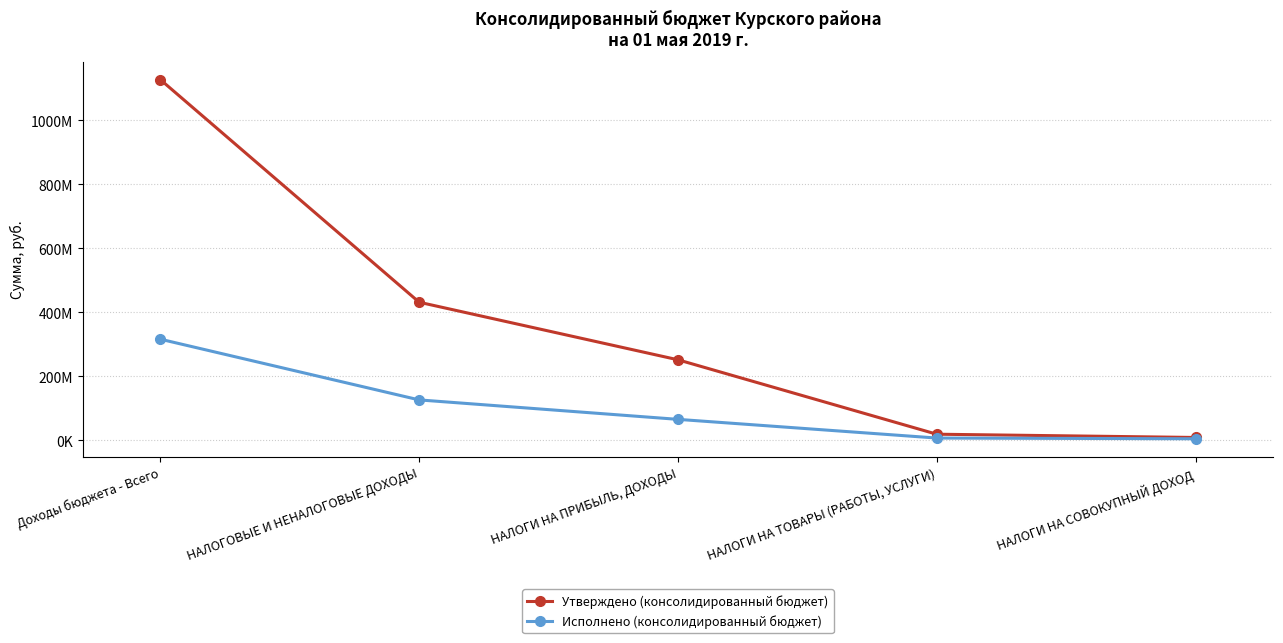

Reading left to right, extract all data points from this chart.

Утверждено (консолидированный бюджет): 1126896173.8	431182695.4	251261982.0	18623766.0	8429102.3
Исполнено (консолидированный бюджет): 315599175.8	125855924.5	65061841.6	6618934.0	4398346.0